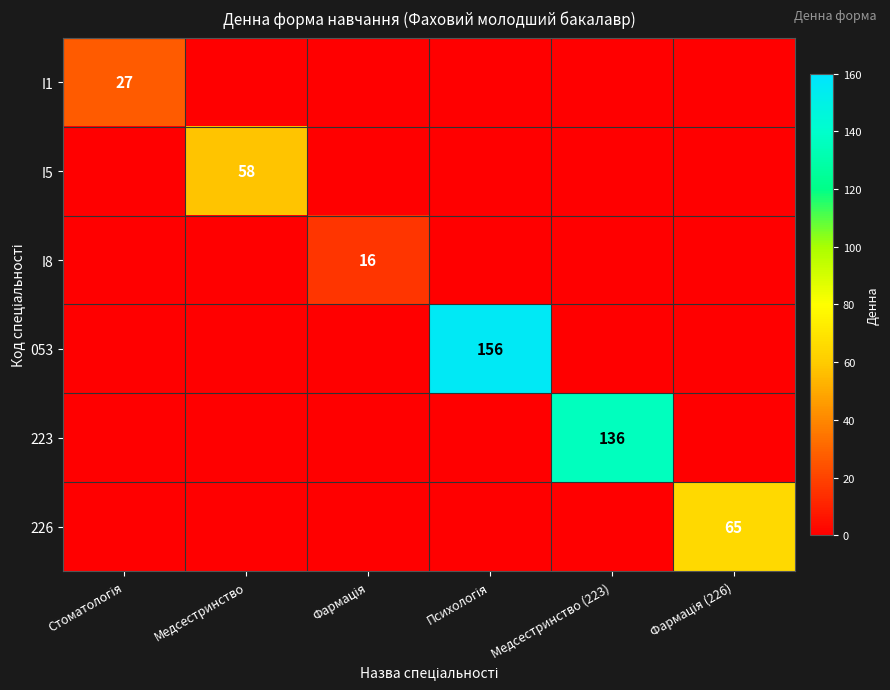

The value of 223 at Медсестринство (223) is 229. True or false?

False